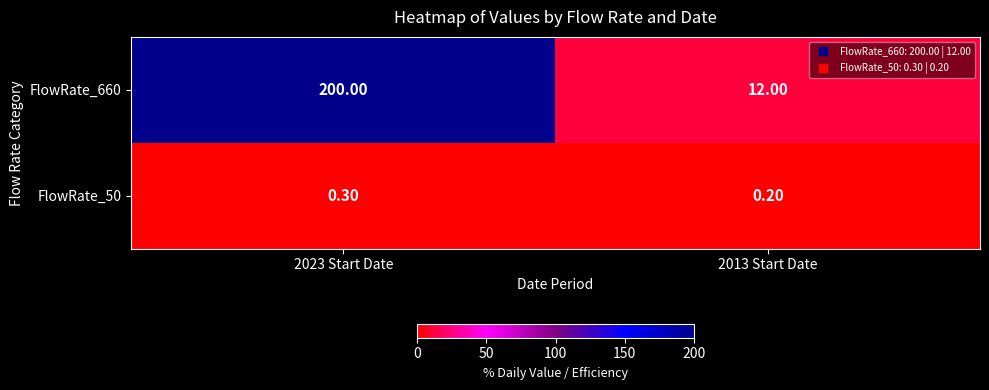

Rank the categories by FlowRate_50 value from highest to lowest.

2023 Start Date, 2013 Start Date